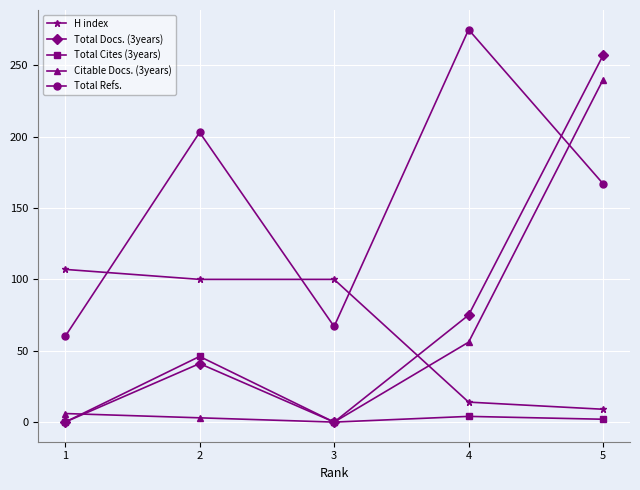

The Citable Docs. (3years) series shows 88 at 4. True or false?

False